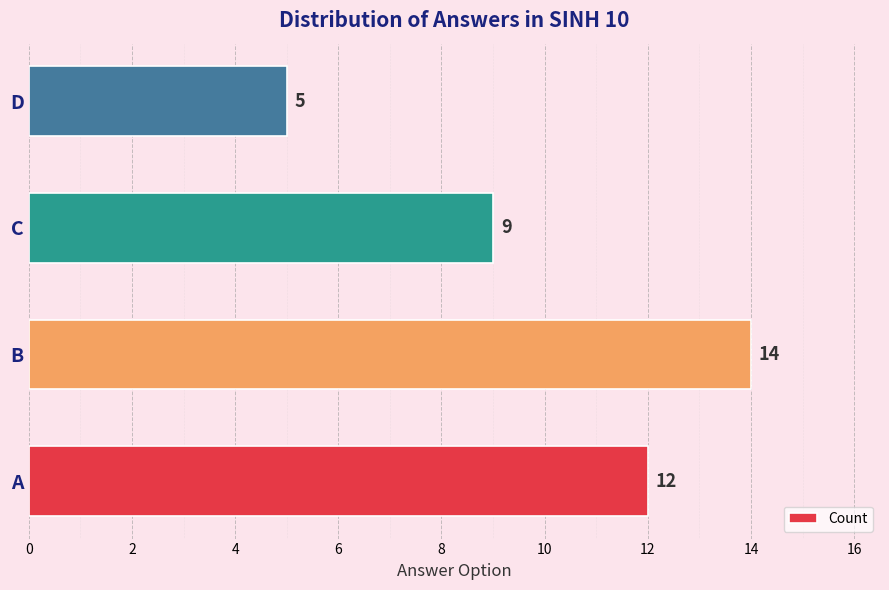

The chart shows a value of 14 at B. True or false?

True